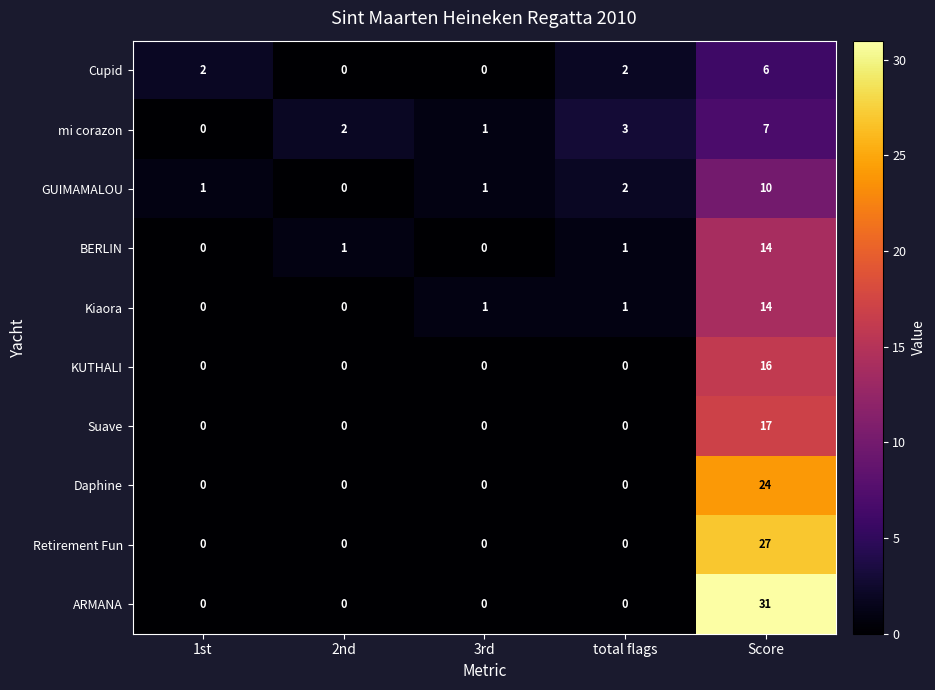

What is the highest value of the BERLIN series?

14